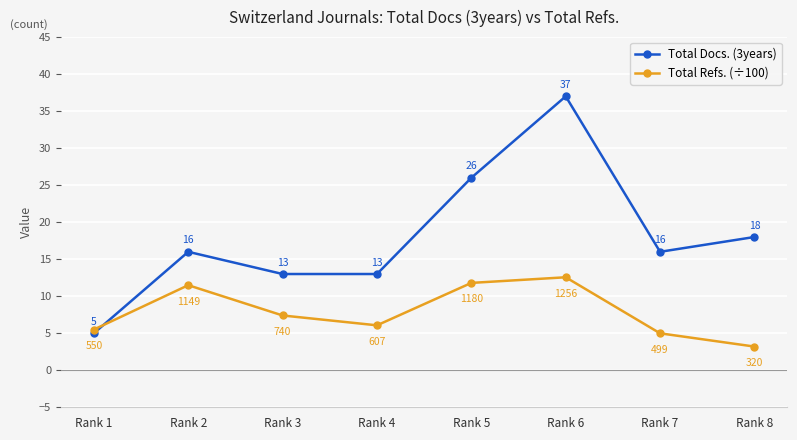

What is the value of the Total Refs. (÷100) point at the 1st from the left?

5.5